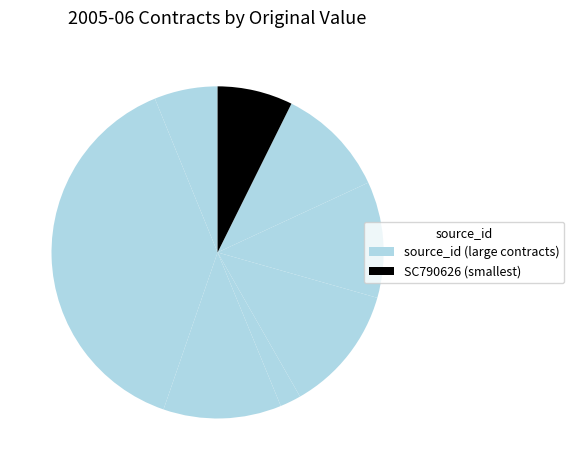

How many segments does this pie chart have?

8